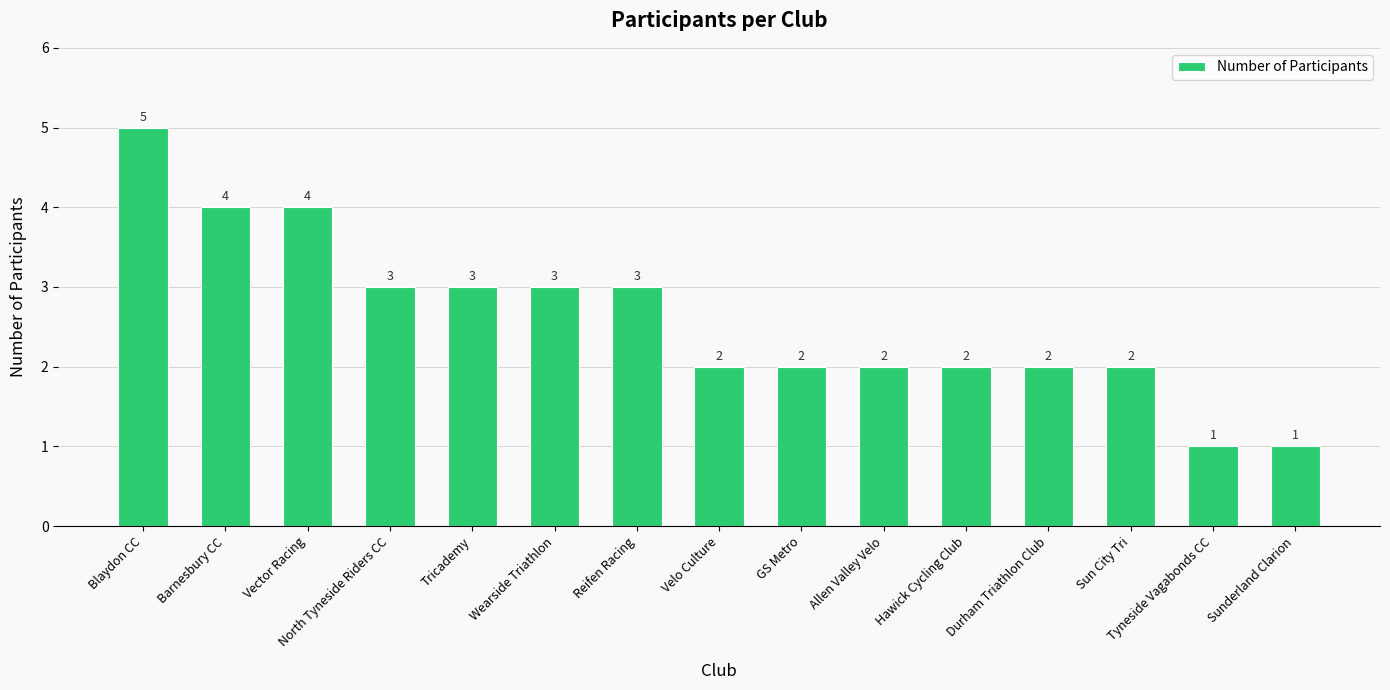

Reading left to right, transcribe all the data shown in this chart.

5	4	4	3	3	3	3	2	2	2	2	2	2	1	1